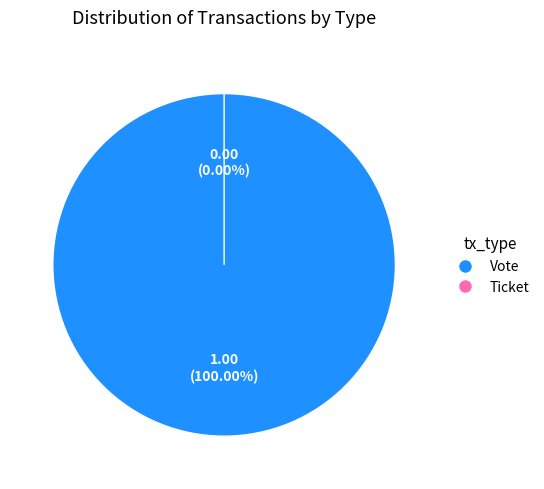

Is there a majority slice in this chart?

Yes